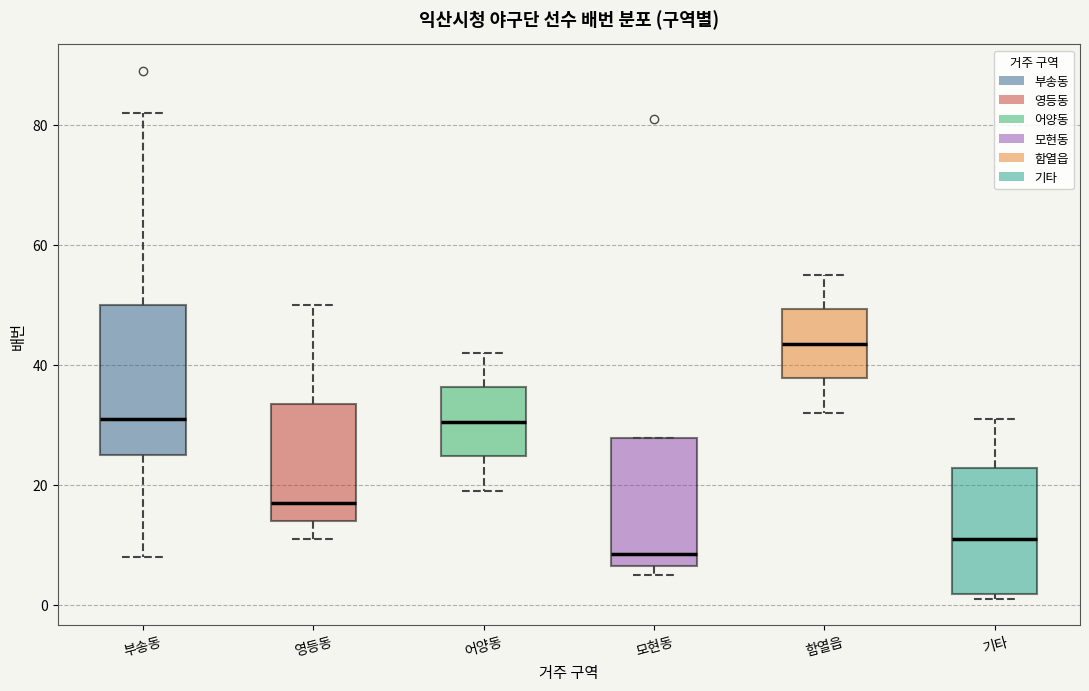

Reading left to right, transcribe this box plot: for each box, give where its median line is, the range the box spans, and where its two whiskers end, as read against the y-axis. The values are not printed on the chart, so give them approximately, as read against the axis.

부송동: median 32, box 26 to 50, whiskers 8 to 82
영등동: median 18, box 14 to 34, whiskers 12 to 50
어양동: median 30, box 24 to 36, whiskers 20 to 42
모현동: median 8, box 6 to 28, whiskers 6 (just below the box's lower edge) to 28
함열읍: median 44, box 38 to 50, whiskers 32 to 56
기타: median 12, box 2 to 22, whiskers 2 (just below the box's lower edge) to 32